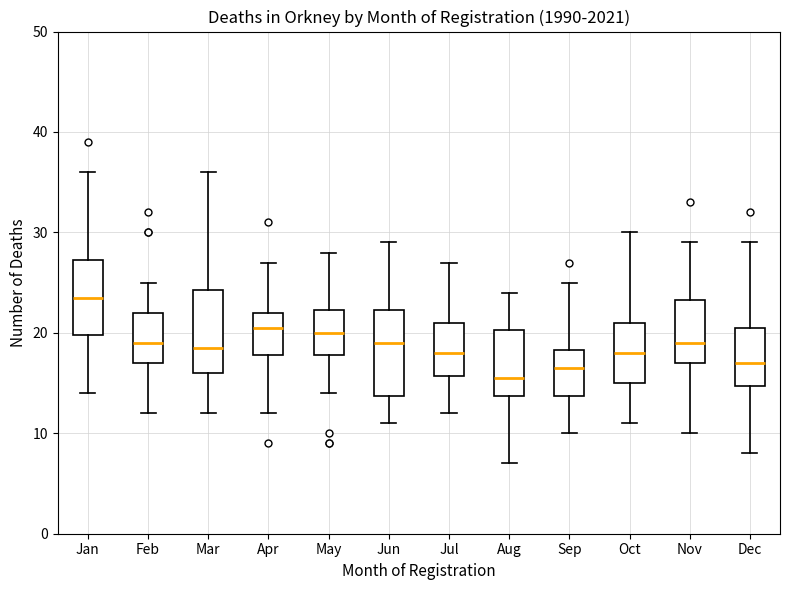

Reading left to right, transcribe this box plot: for each box, give where its median line is, the range the box spans, and where its two whiskers end, as read against the y-axis. The values are not printed on the chart, so give them approximately, as read against the axis.

Jan: median 24, box 20 to 27, whiskers 14 to 36
Feb: median 19, box 17 to 22, whiskers 12 to 25
Mar: median 19, box 16 to 24, whiskers 12 to 36
Apr: median 21, box 18 to 22, whiskers 12 to 27
May: median 20, box 18 to 22, whiskers 14 to 28
Jun: median 19, box 14 to 22, whiskers 11 to 29
Jul: median 18, box 16 to 21, whiskers 12 to 27
Aug: median 16, box 14 to 20, whiskers 7 to 24
Sep: median 17, box 14 to 18, whiskers 10 to 25
Oct: median 18, box 15 to 21, whiskers 11 to 30
Nov: median 19, box 17 to 23, whiskers 10 to 29
Dec: median 17, box 15 to 21, whiskers 8 to 29